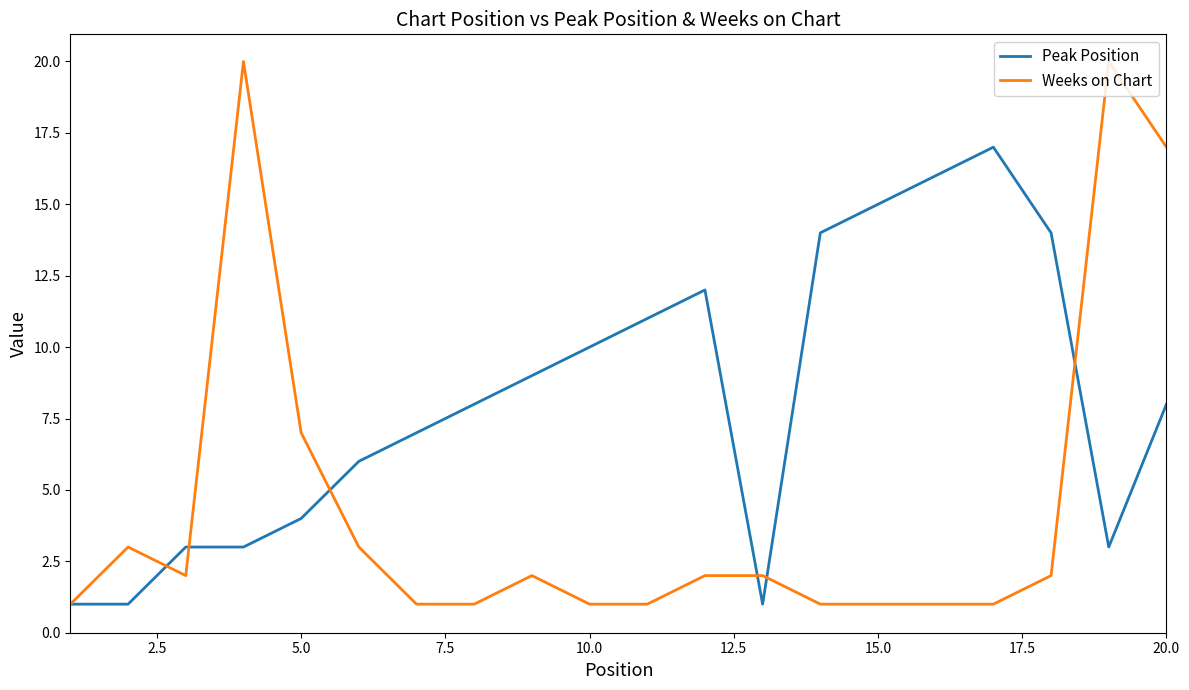

What are all the series names shown in the legend?

Peak Position, Weeks on Chart